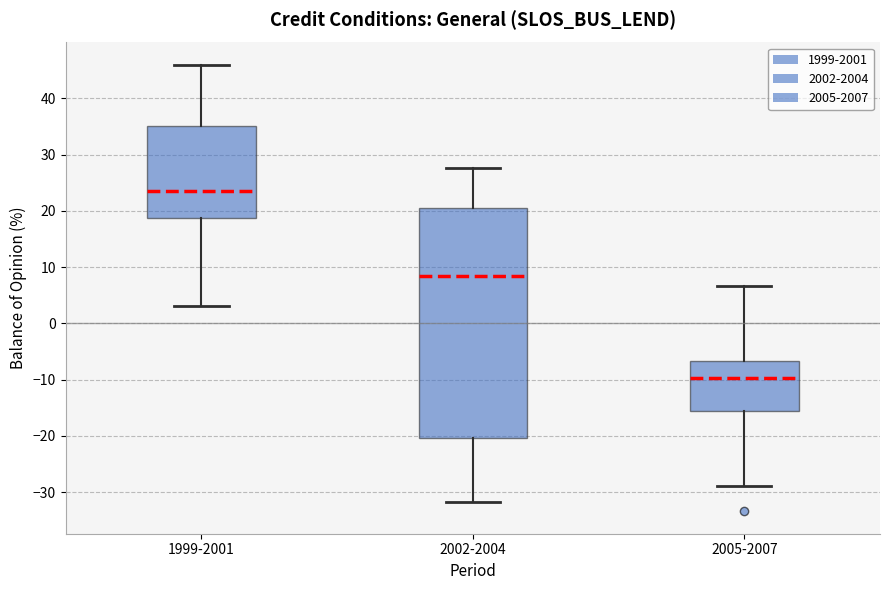

Reading left to right, read every box against the y-axis: the position of its median line, the range the box covers, and the ends of its whiskers. The values are not printed on the chart, so give them approximately, as read against the axis.

1999-2001: median 24, box 19 to 35, whiskers 3 to 46
2002-2004: median 8, box -20 to 21, whiskers -32 to 28
2005-2007: median -10, box -16 to -7, whiskers -29 to 7